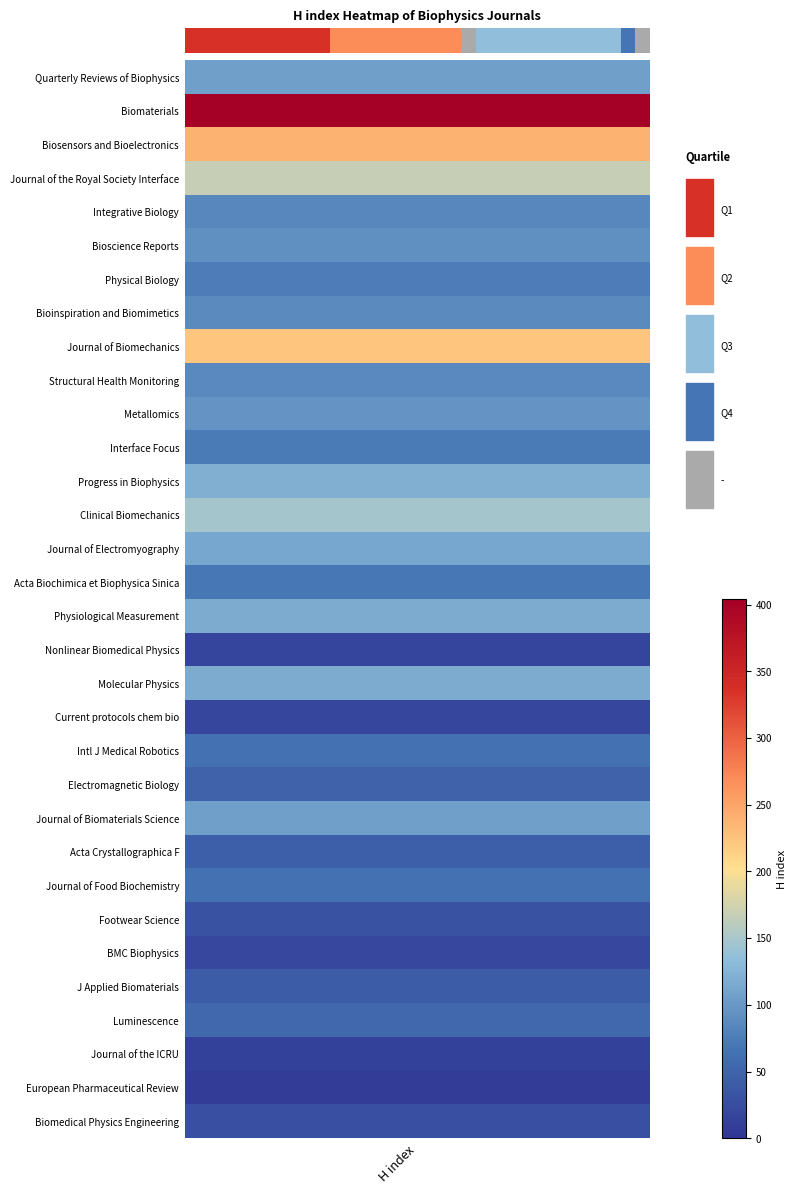

Which has a higher value, 24 or 27?

27